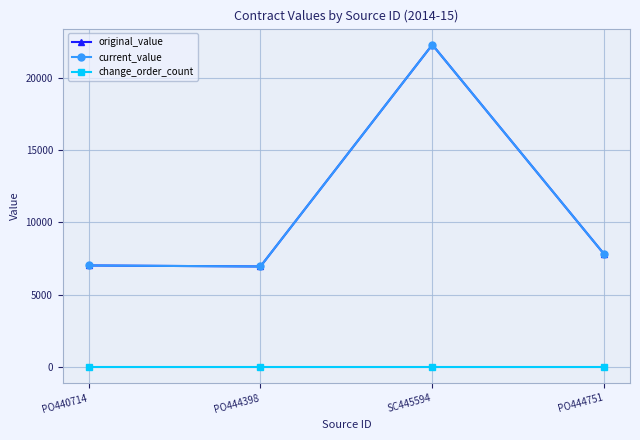

Reading left to right, list all the values displayed in this chart.

original_value: 7023.8	6953.1	22294.8	7798.0
current_value: 7023.8	6953.1	22294.8	7798.0
change_order_count: 0.0	0.0	0.0	0.0